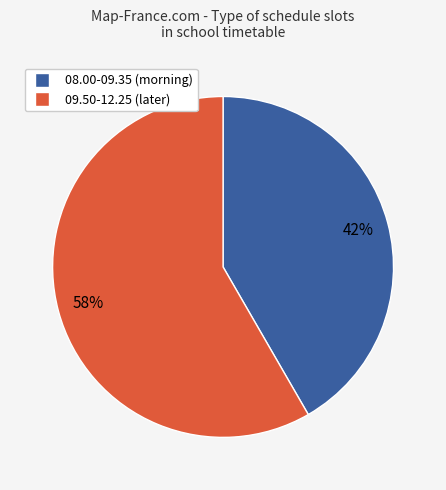

Count the number of slices in the pie.

2